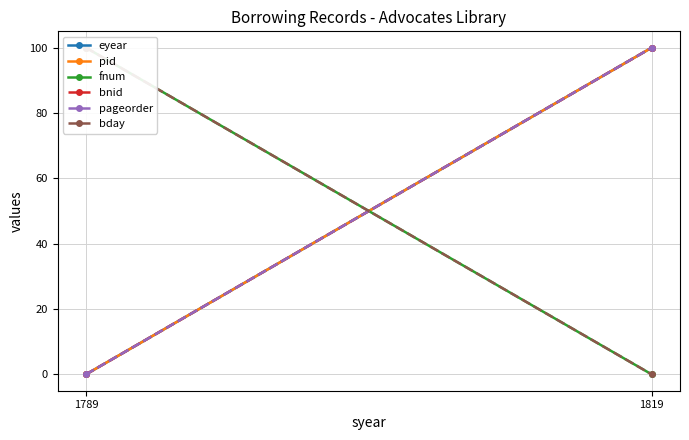

Is the value of fnum at 1819 greater than the value of pid at 1789?

No